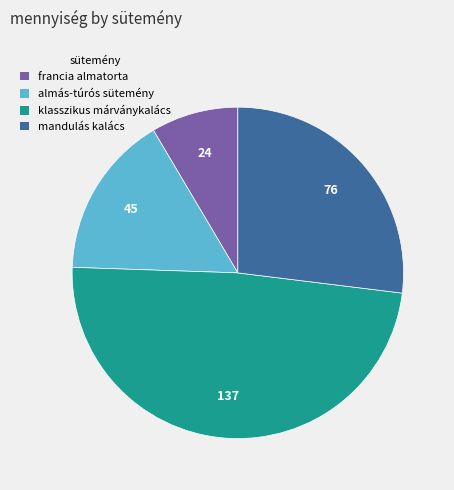

True or false: klasszikus márványkalács accounts for 38% of the total.

False